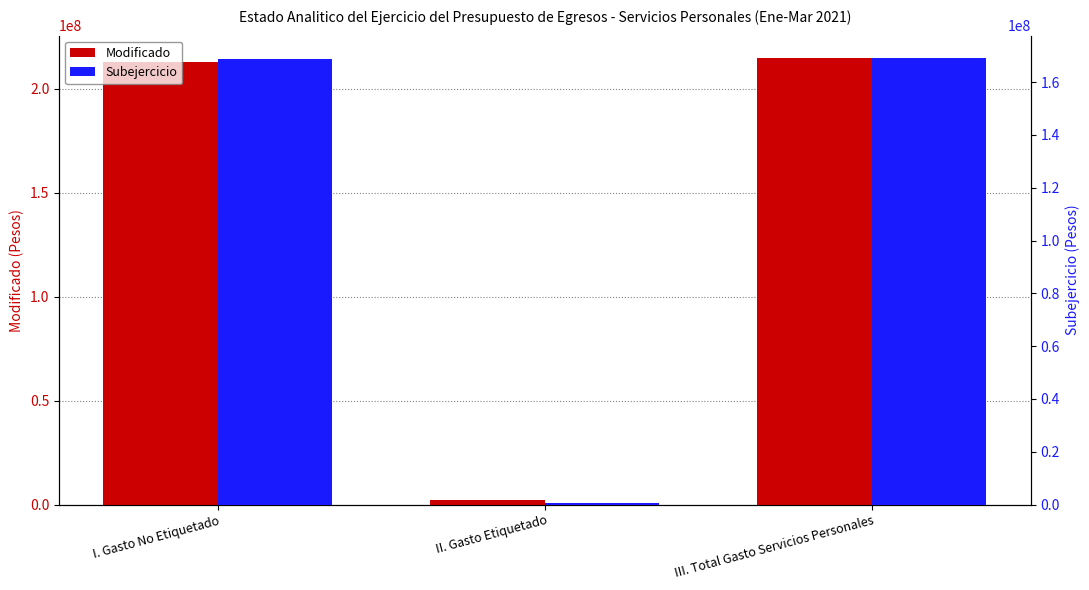

What is the greatest value displayed?

214704706.9